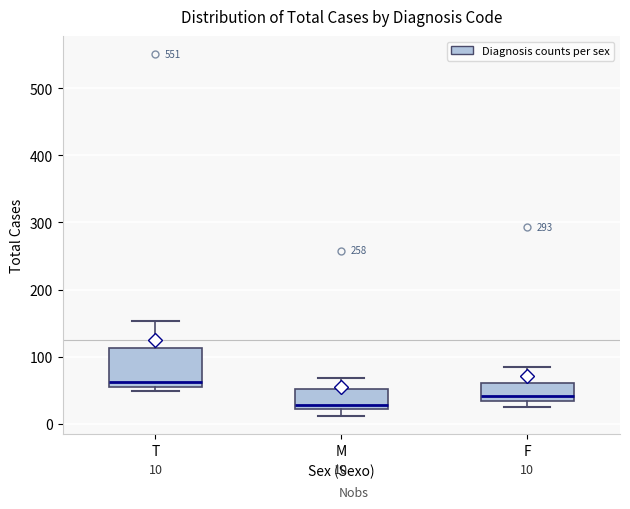

Which box's median line is the highest?

T